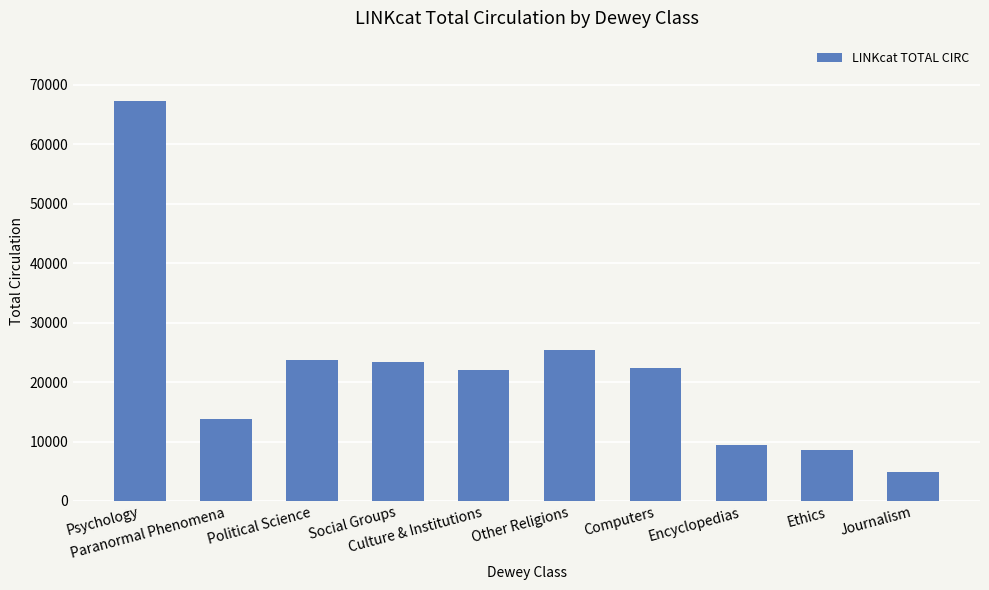

Which has a higher value, Paranormal Phenomena or Social Groups?

Social Groups